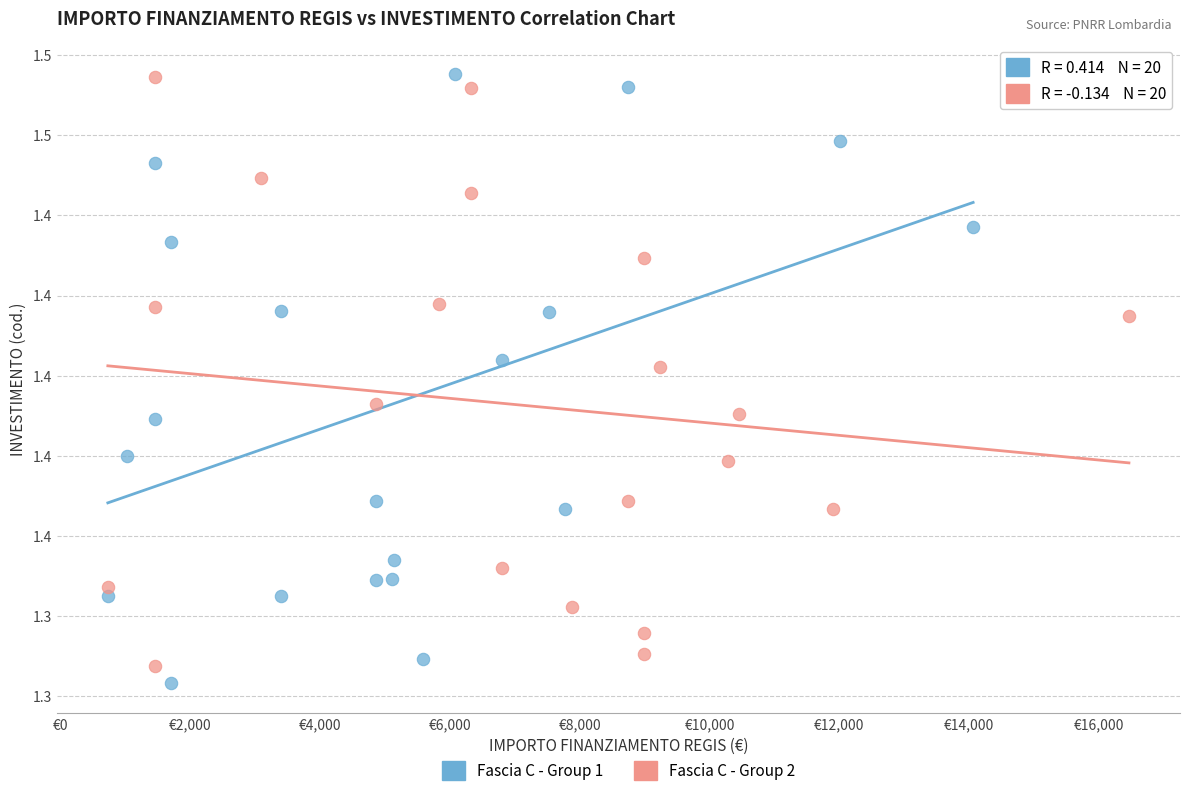

What are all the series names shown in the legend?

Fascia C - Group 1, Fascia C - Group 2